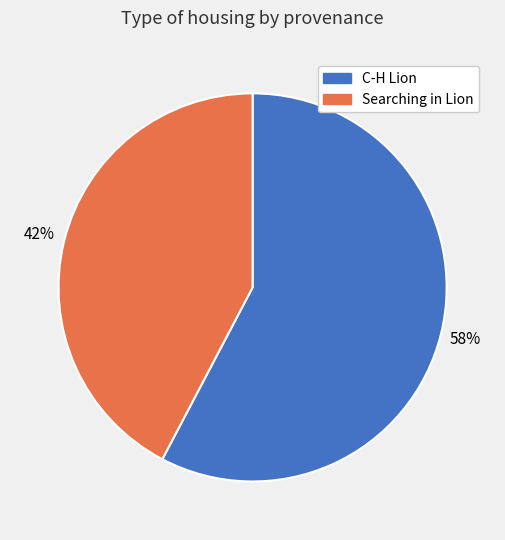

Approximately how many times larger is the value at Searching in Lion compared to C-H Lion?

0.7